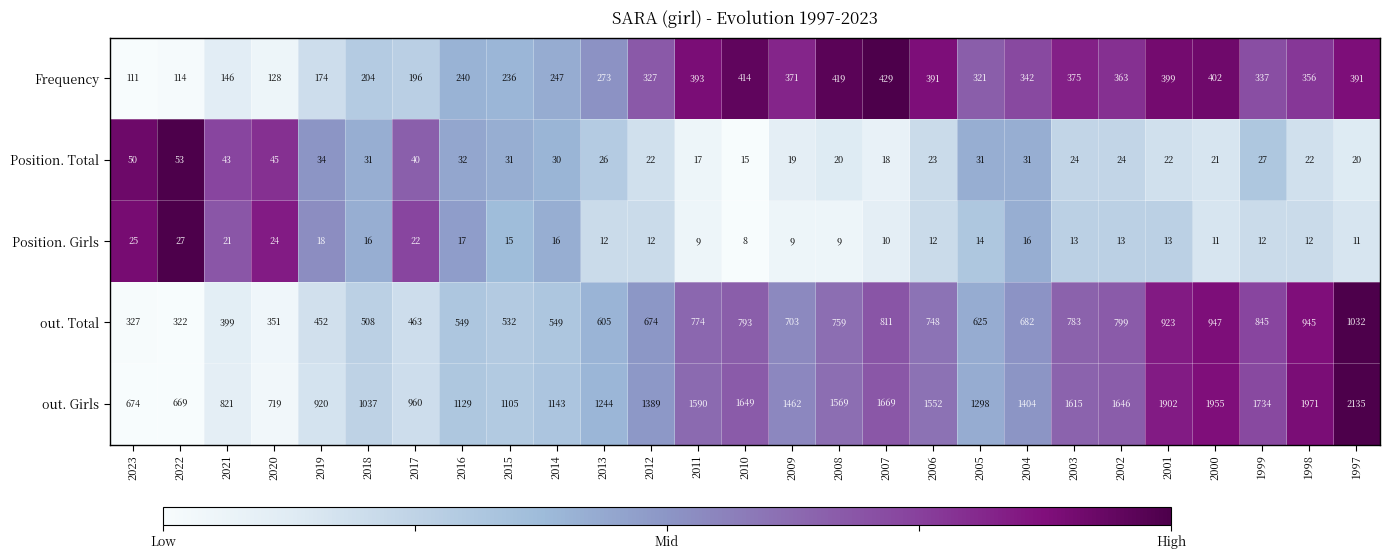

What is the difference between the highest and lowest values at 2007?

1659